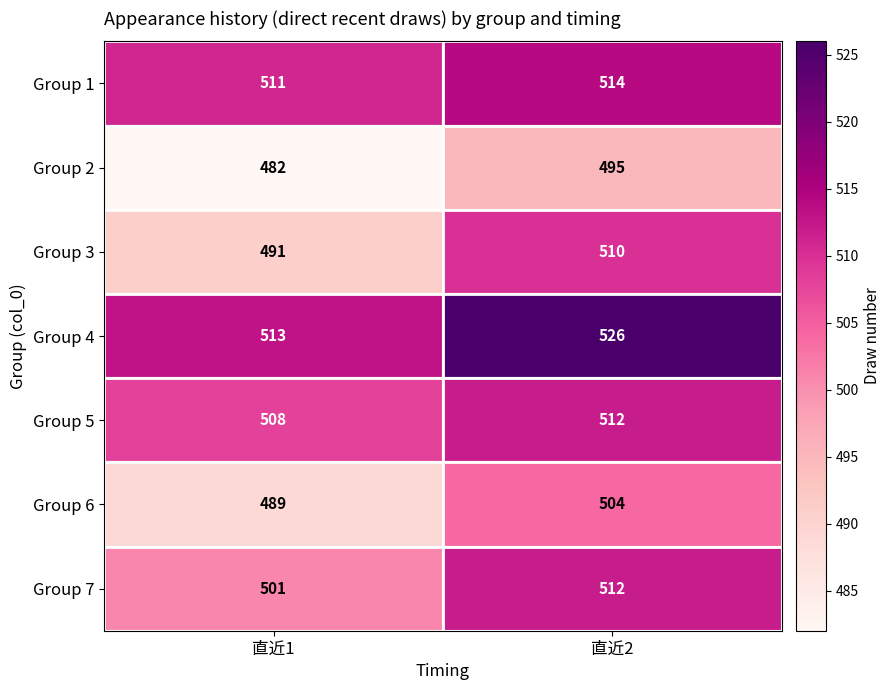

At which category is the sum across all series the highest?

直近2